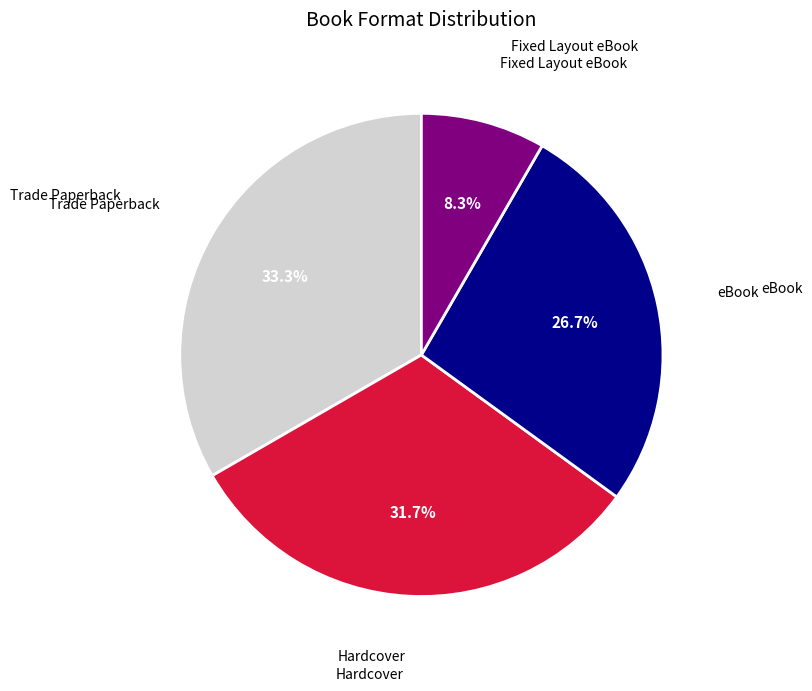

Does any single category account for the majority?

No